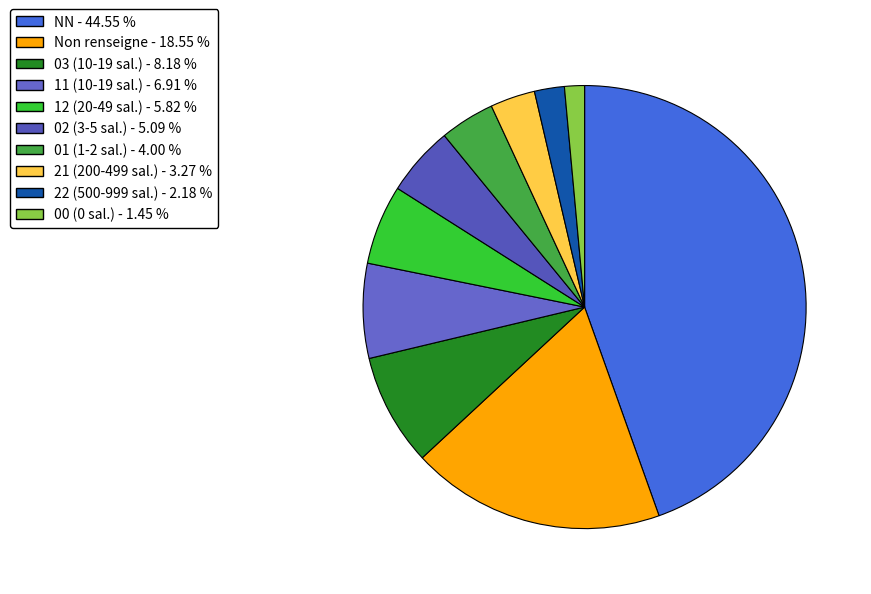

How many segments does this pie chart have?

10